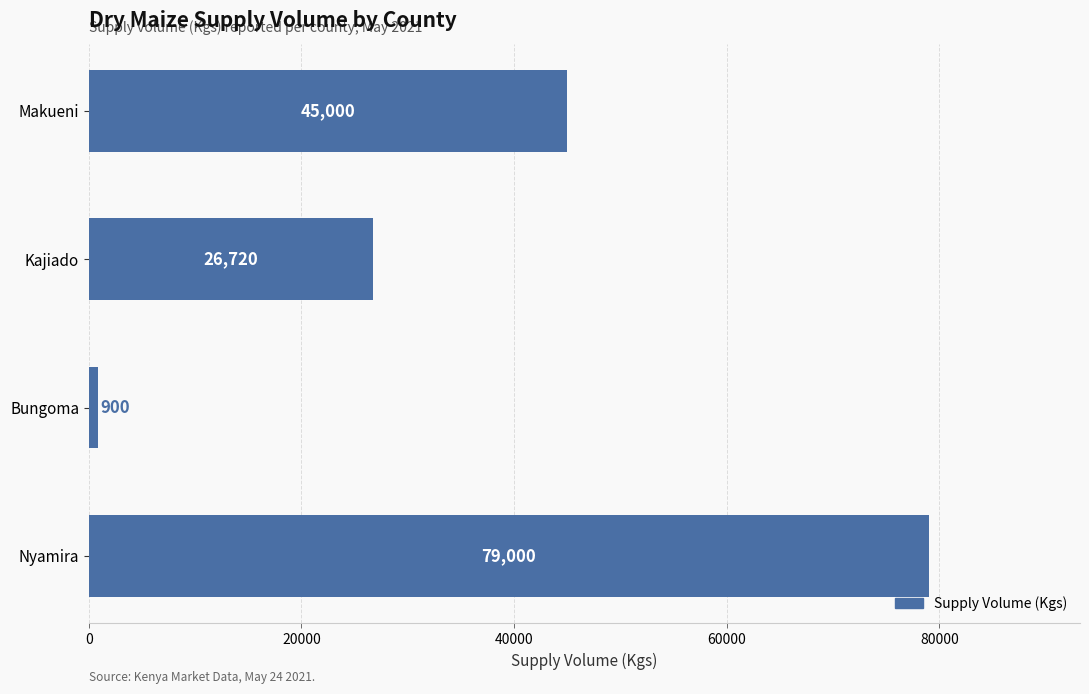

True or false: the data shows 79000 at Nyamira.

True